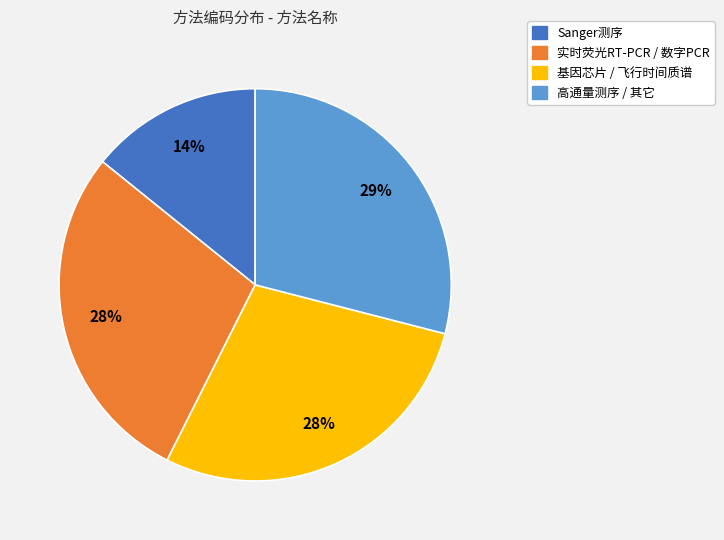

Is the sum of 基因芯片 / 飞行时间质谱 and 实时荧光RT-PCR / 数字PCR greater than half?

Yes